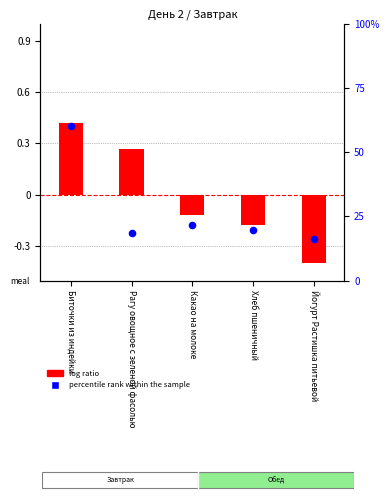

At which category is the sum across all series the highest?

Биточки из индейки